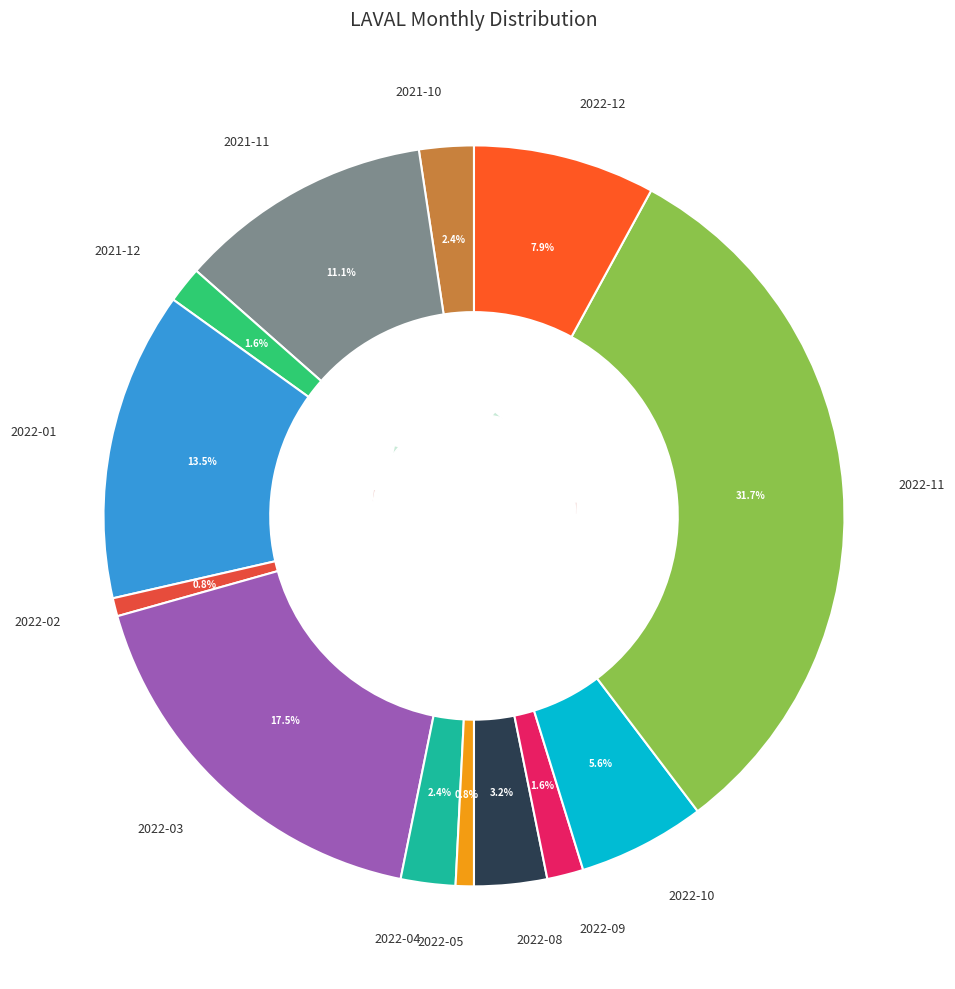

Which slice is the largest?

2022-11